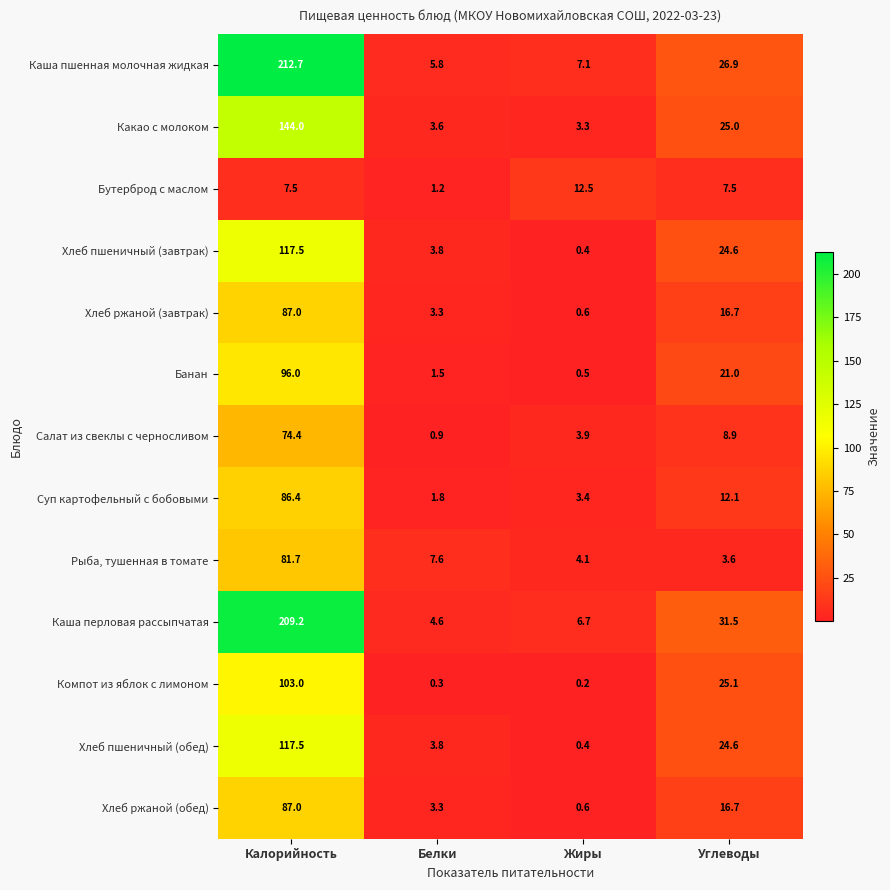

The Суп картофельный с бобовыми series shows 3.7 at Углеводы. True or false?

False